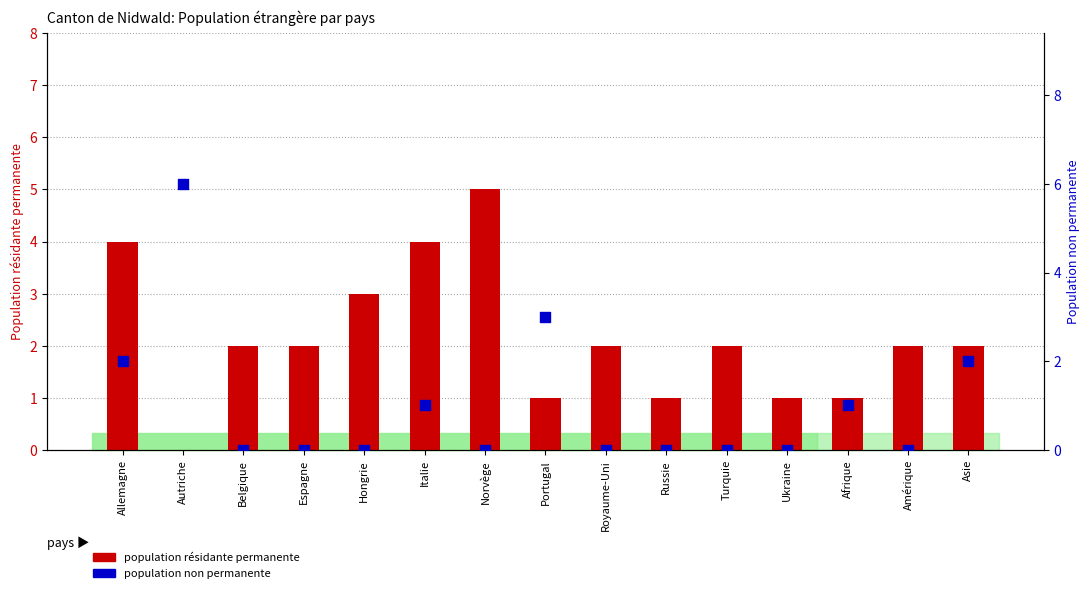

Which series reaches the minimum Y coordinate?

population résidante permanente